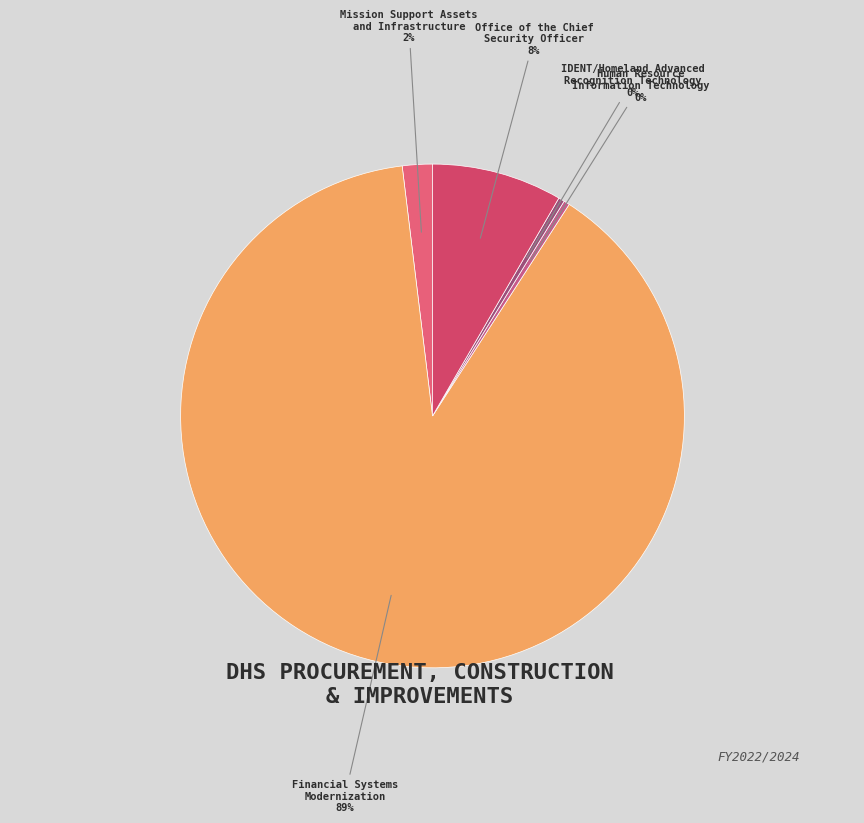

Which category has the biggest portion of the pie?

Financial Systems Modernization